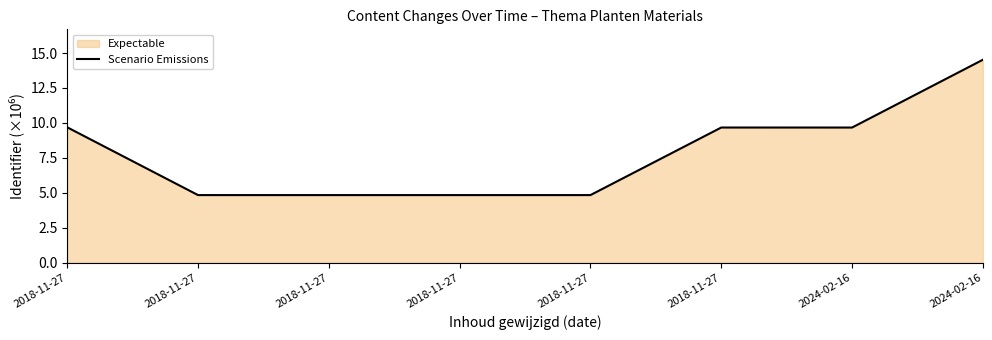

What is the sum of the values at 2024-02-16 and 2018-11-27?

19.4